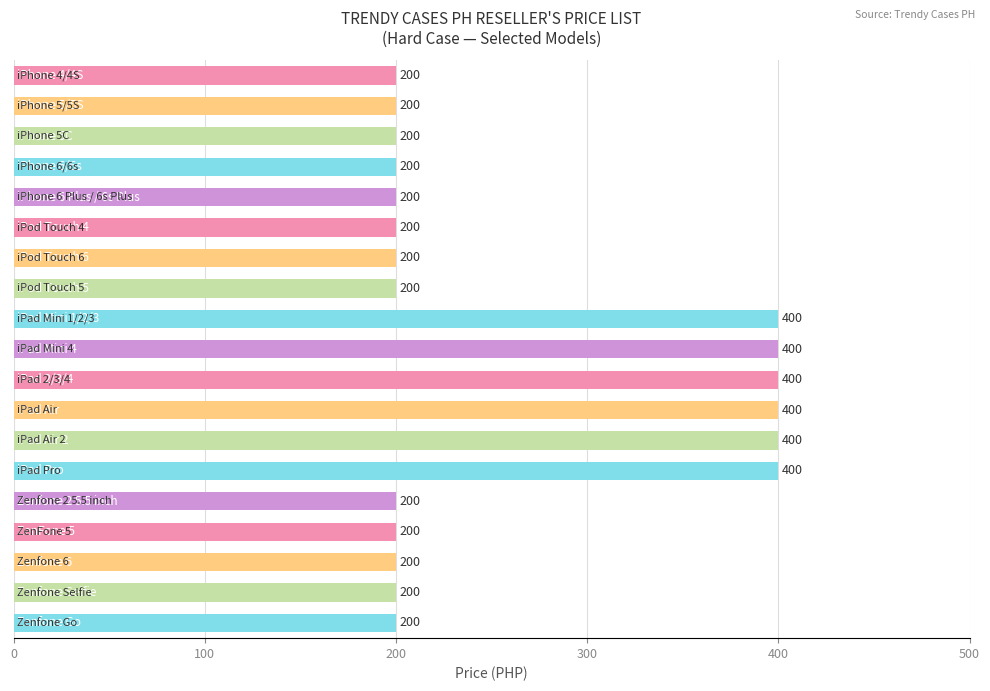

What is the minimum value shown in the chart?

200